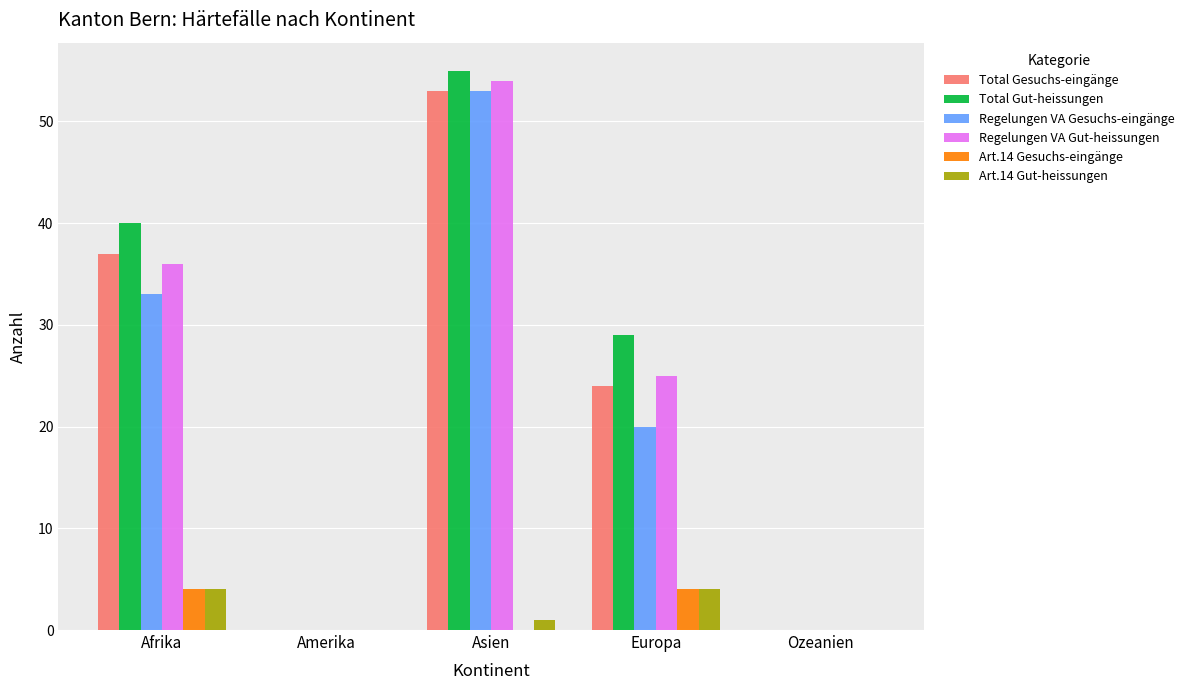

Which series has the largest range (max minus min)?

Total Gut-heissungen